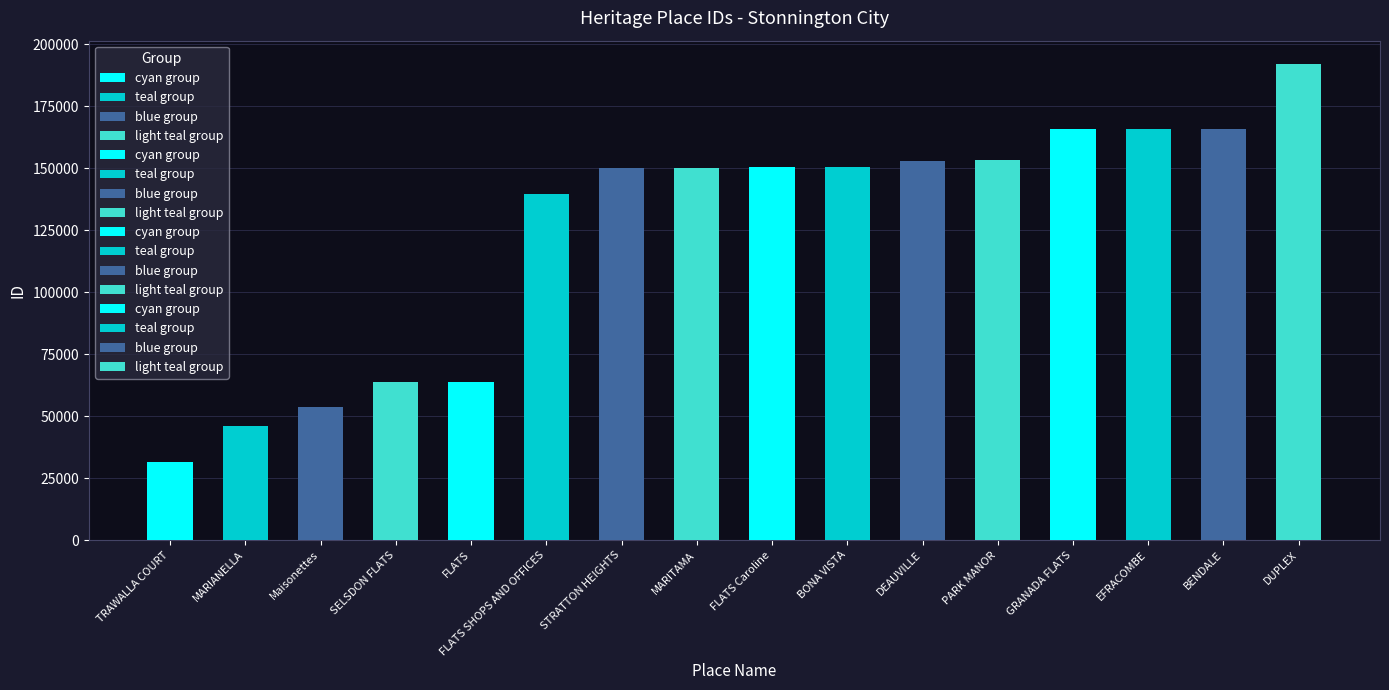

True or false: the data shows 48333 at BENDALE.

False